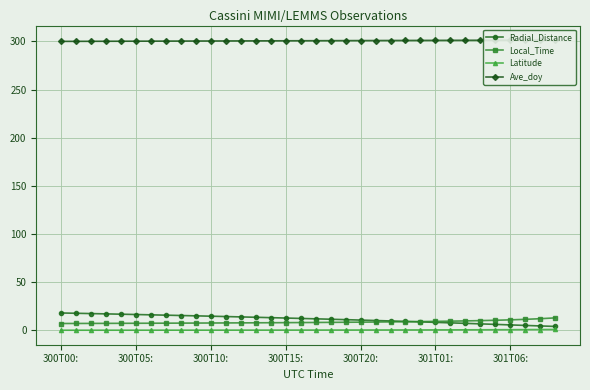

What value does the Local_Time series have at 300T20:?

8.1